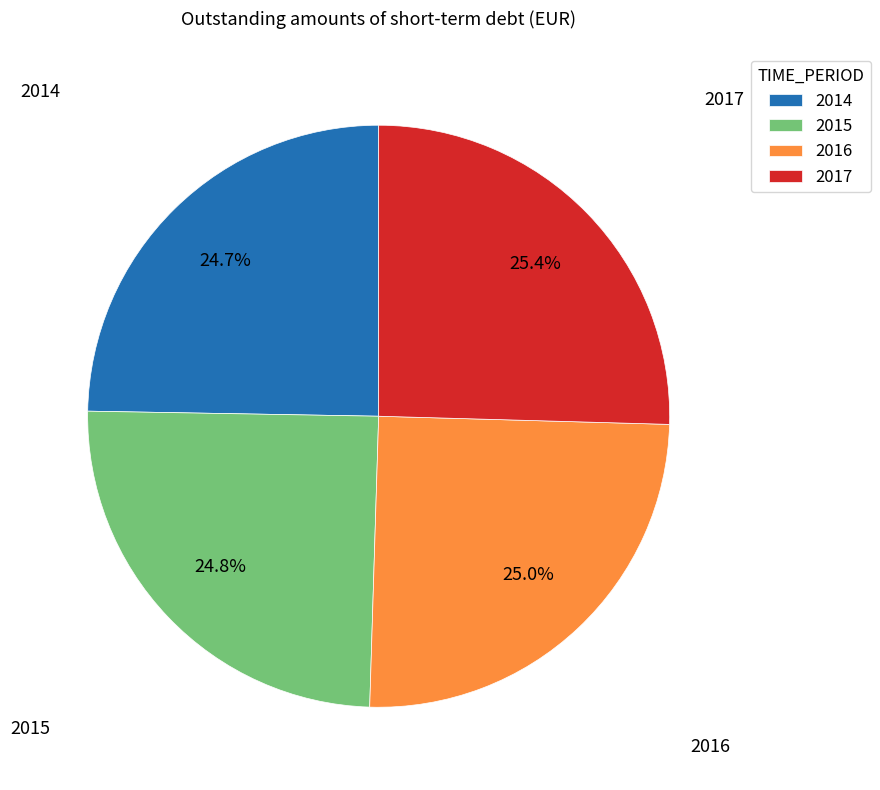

Does 2014 account for over 50% of the chart?

No